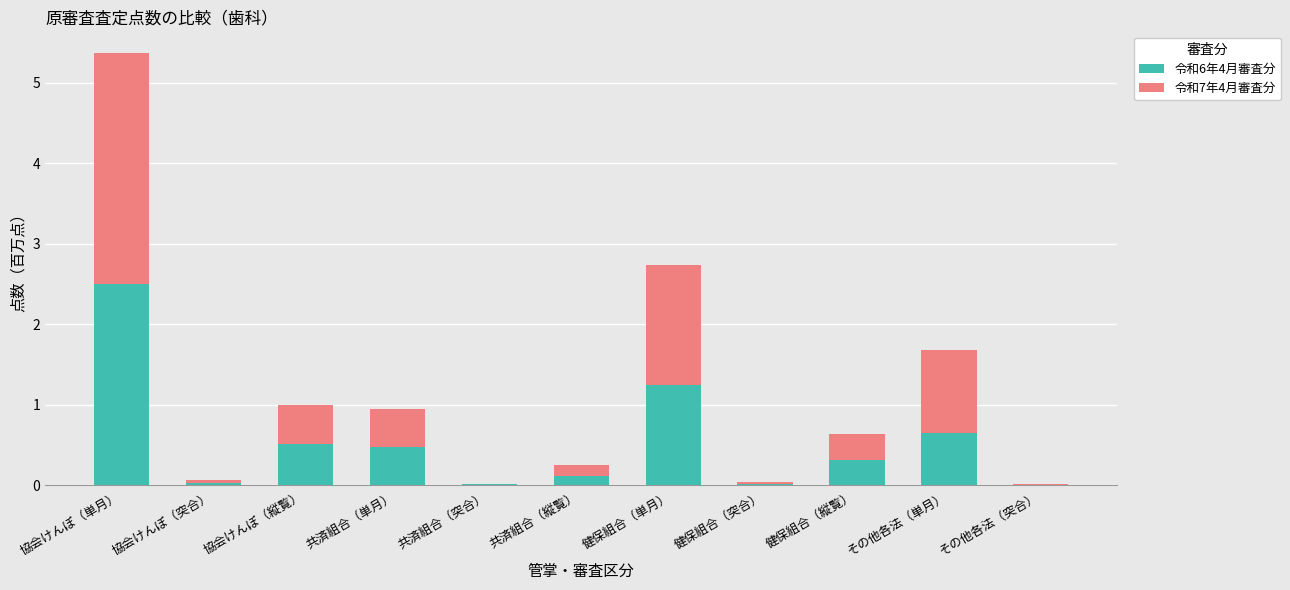

What are all the series names shown in the legend?

令和6年4月審査分, 令和7年4月審査分